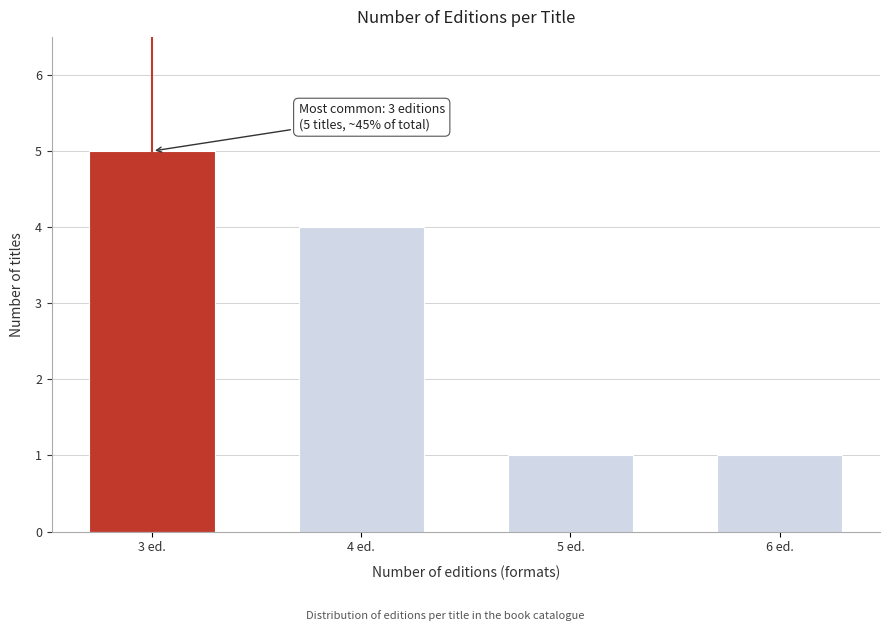

Reading left to right, transcribe all the data shown in this chart.

5	4	1	1